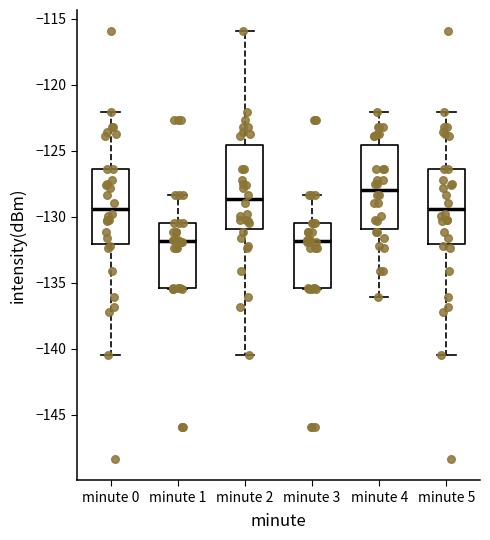

Reading left to right, read every box against the y-axis: the position of its median line, the range the box covers, and the ends of its whiskers. The values are not printed on the chart, so give them approximately, as read against the axis.

minute 0: median -129.5, box -132.0 to -126.5, whiskers -140.5 to -122.0
minute 1: median -132.0, box -135.5 to -130.5, whiskers -135.5 to -128.5
minute 2: median -128.5, box -131.0 to -124.5, whiskers -140.5 to -116.0
minute 3: median -132.0, box -135.5 to -130.5, whiskers -135.5 to -128.5
minute 4: median -128.0, box -131.0 to -124.5, whiskers -136.0 to -122.0
minute 5: median -129.5, box -132.0 to -126.5, whiskers -140.5 to -122.0